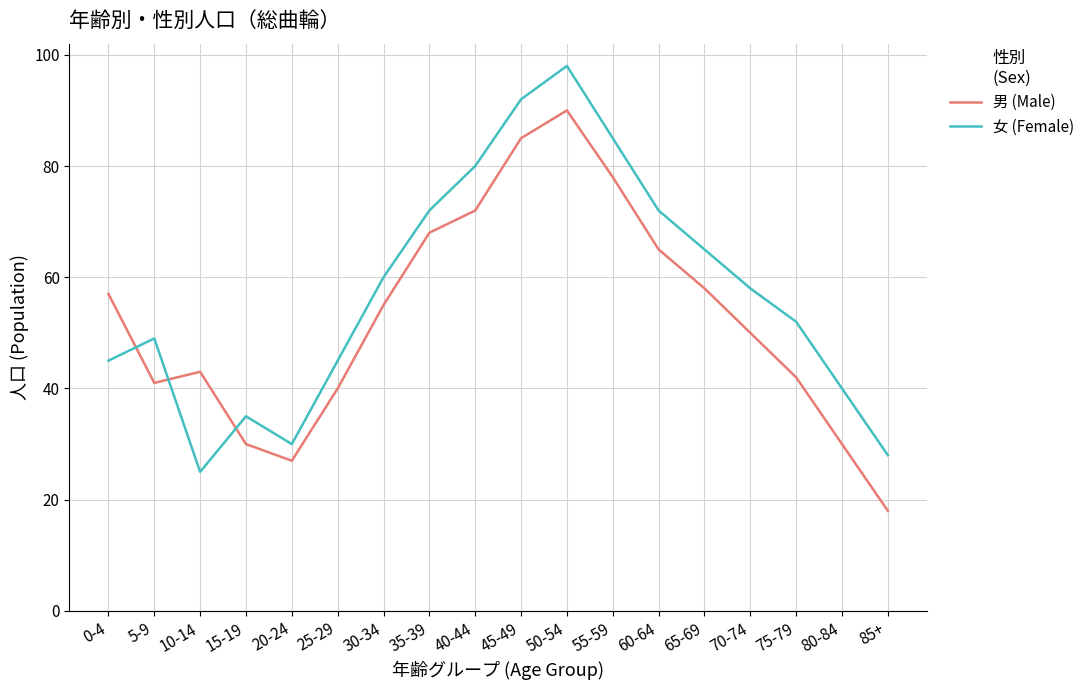

What is the difference between the 女 (Female) values at 65-69 and 30-34?

5